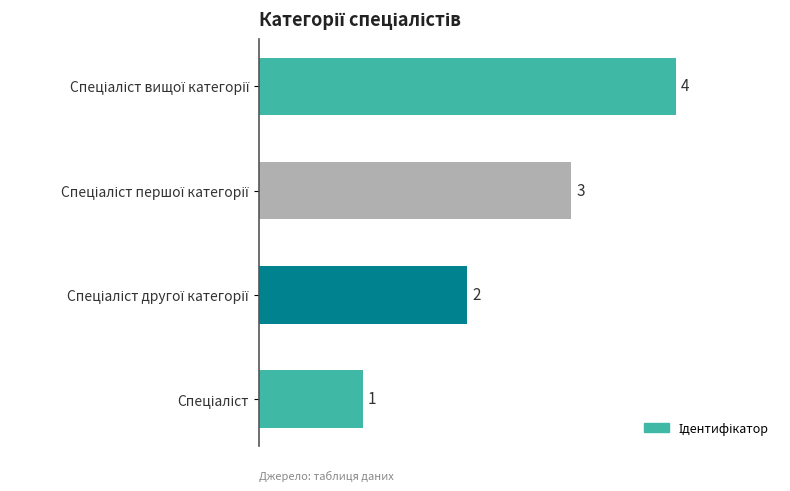

Count the values in the range 2 to 4.

3